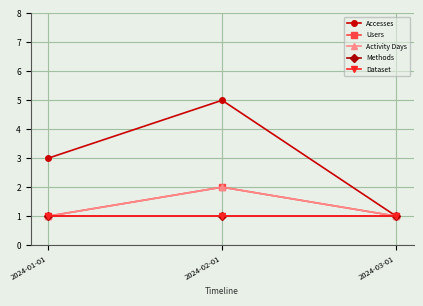

What is the spread (max minus min) of values at 2024-02-01?

4